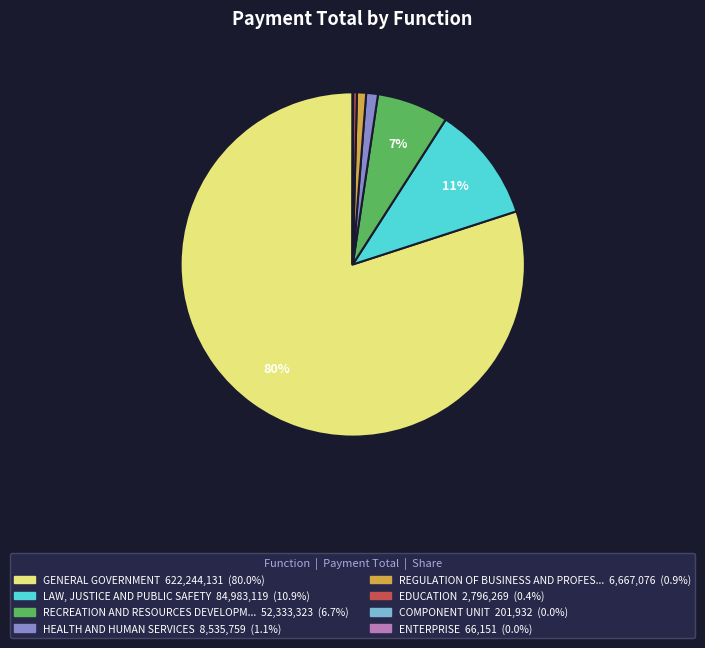

Is there any slice that represents more than half of the pie?

Yes